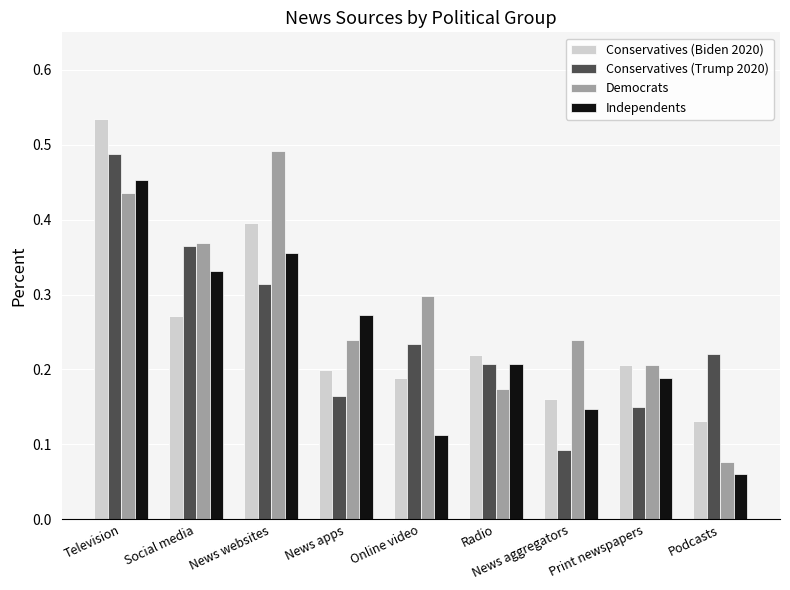

Rank the series at News apps from highest to lowest value.

Independents, Democrats, Conservatives (Biden 2020), Conservatives (Trump 2020)